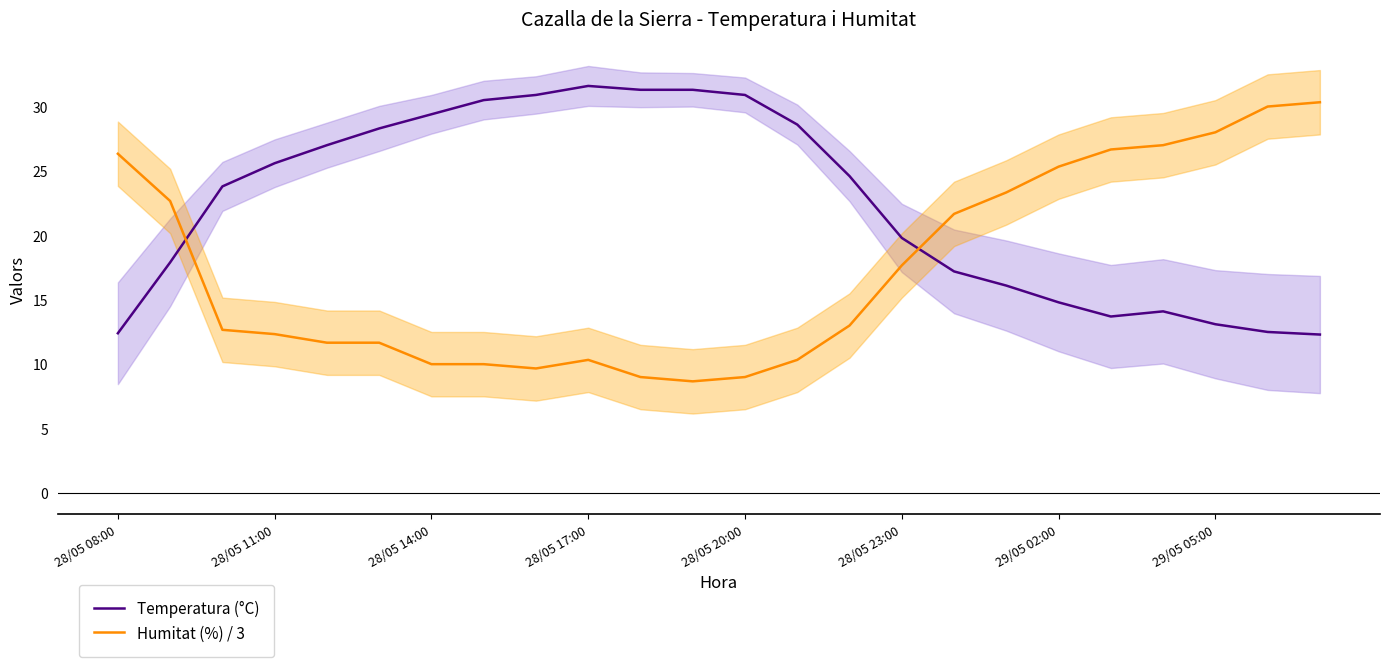

Where is the first local minimum for Temperatura (°C)?

19